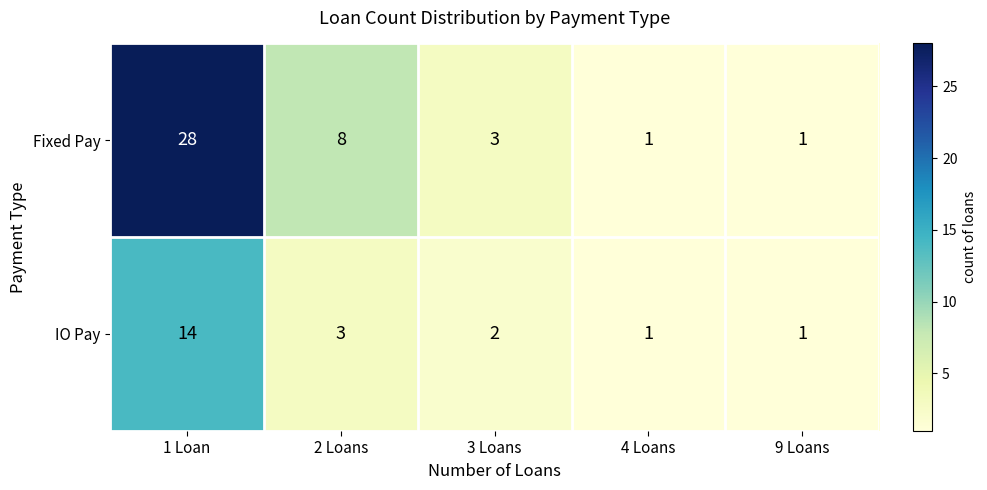

Where is Fixed Pay nearest to the value 14?

2 Loans